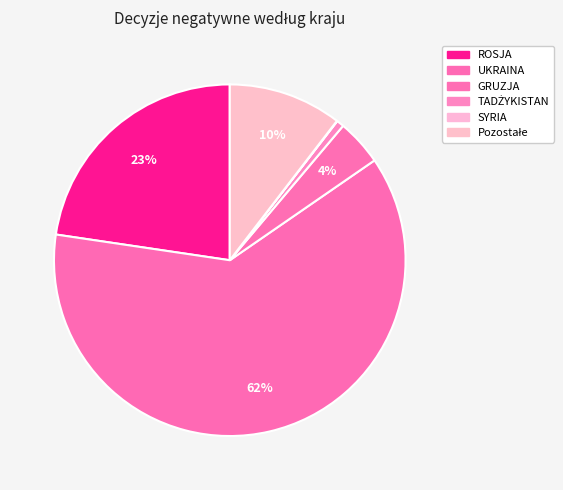

Count the number of slices in the pie.

6